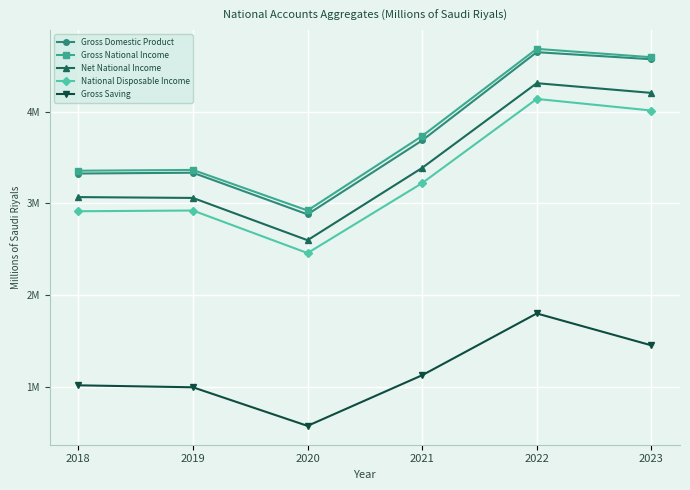

True or false: Net National Income and Gross National Income intersect in this chart.

False